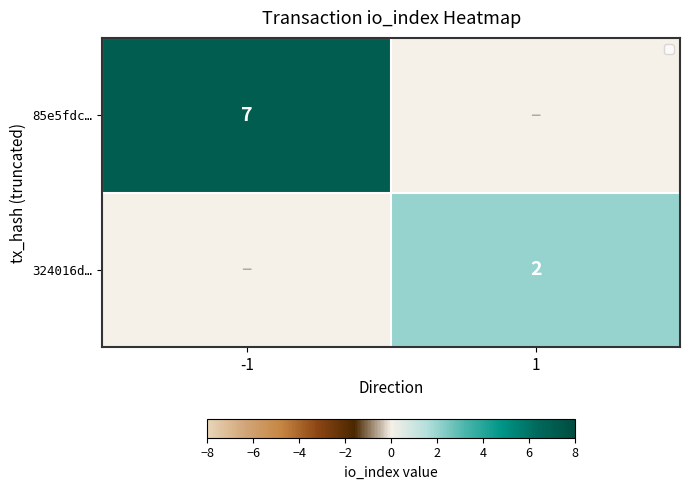

Is it true that 324016d… equals 2 at 1?

True